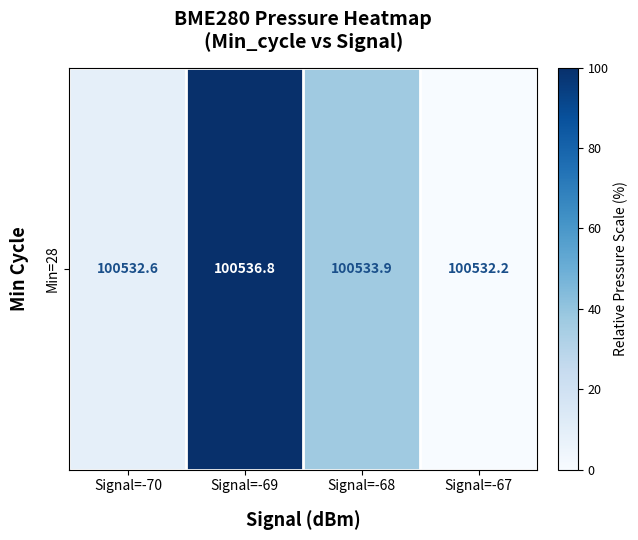

The chart shows a value of 57.6 at Signal=-68. True or false?

False